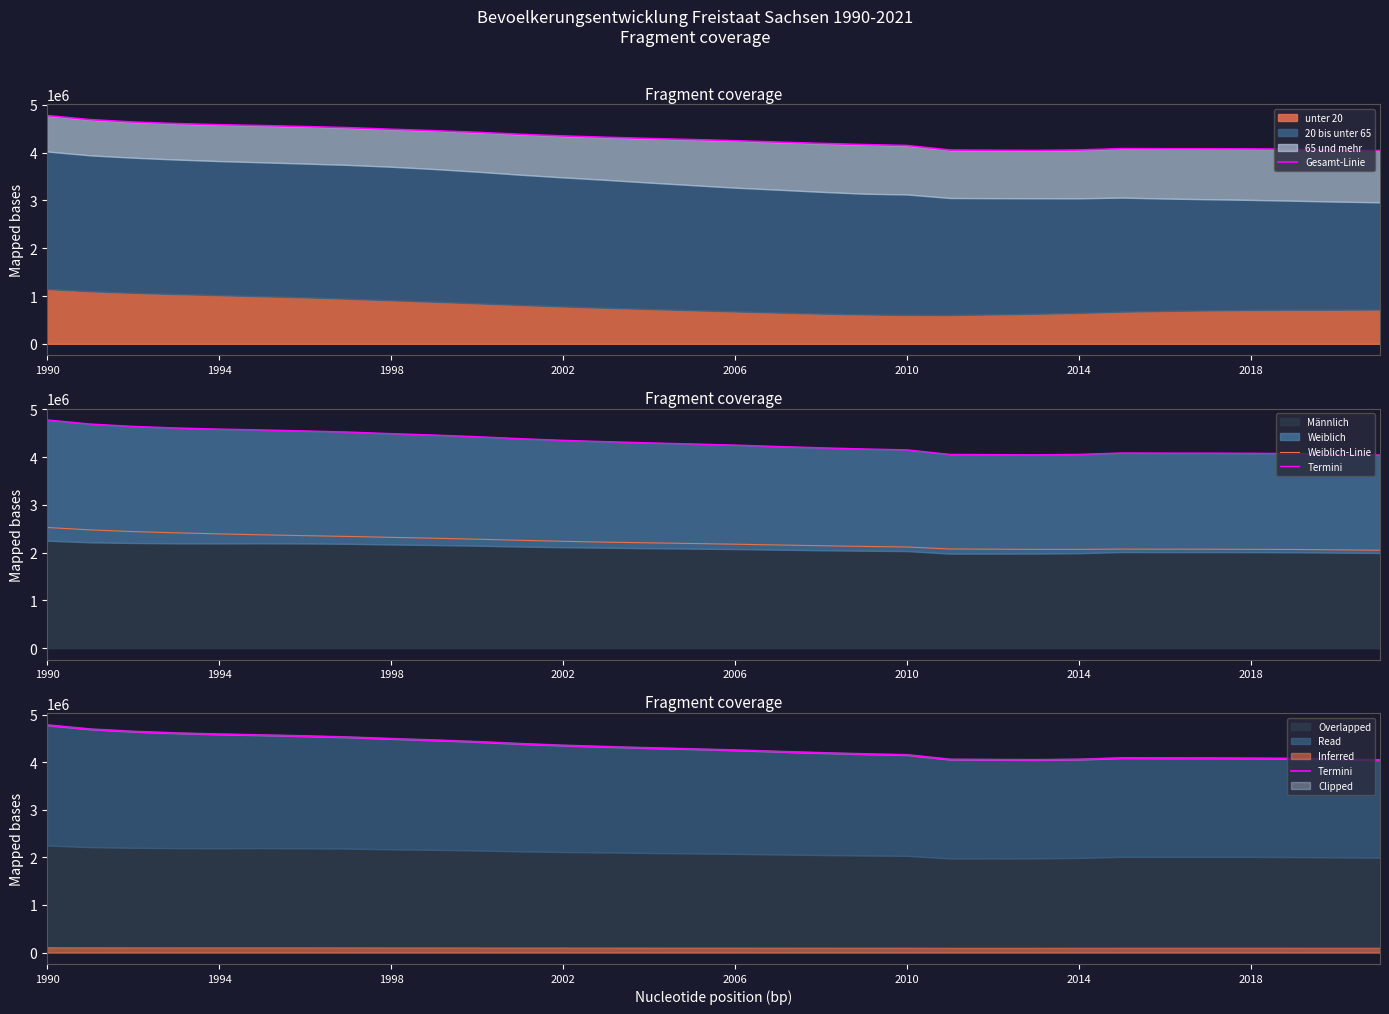

What is the difference between the maximum and minimum values in the Weiblich-Linie series?

475643